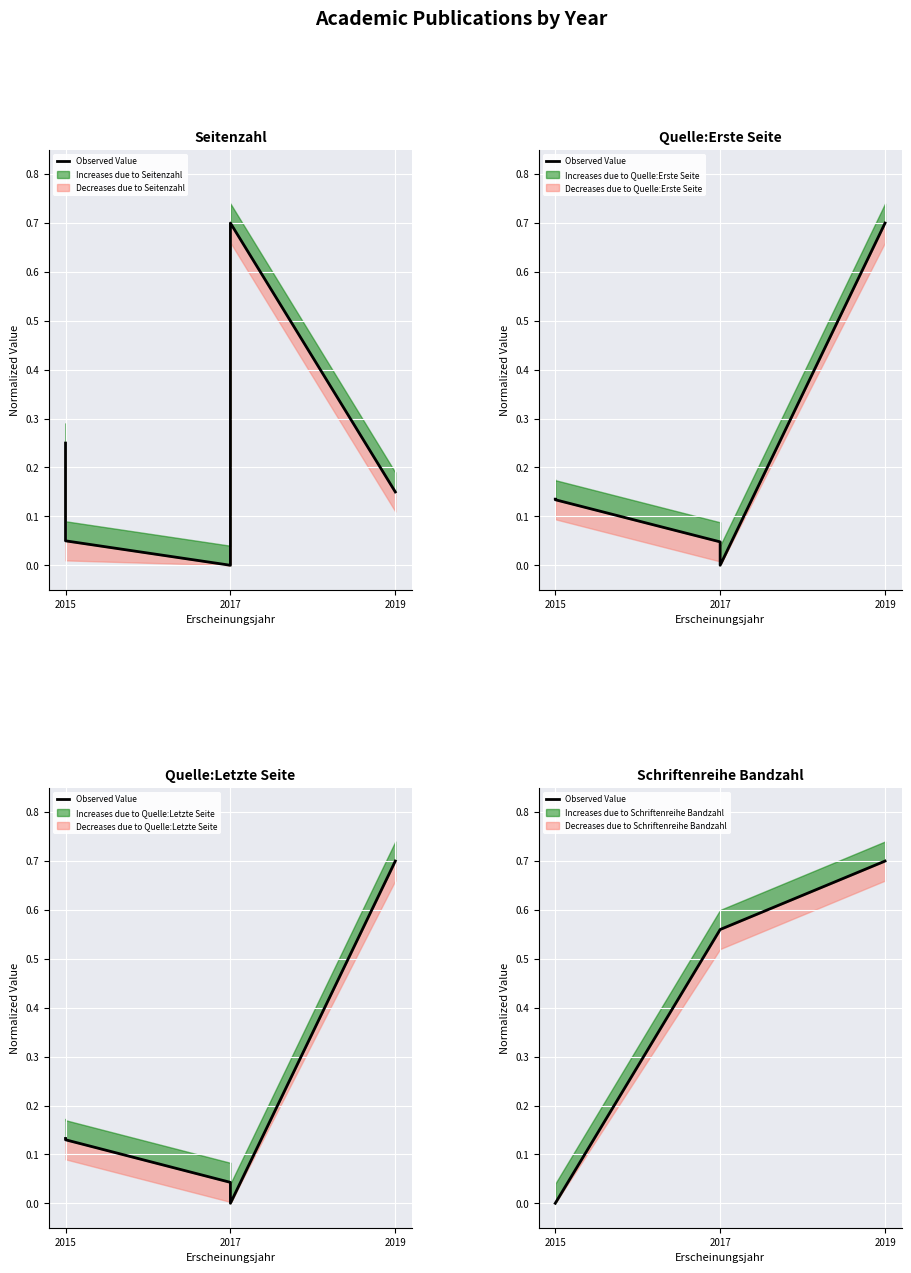

Reading left to right, what are all the values shown in this chart?

0.0	0.0	0.6	0.6	0.7